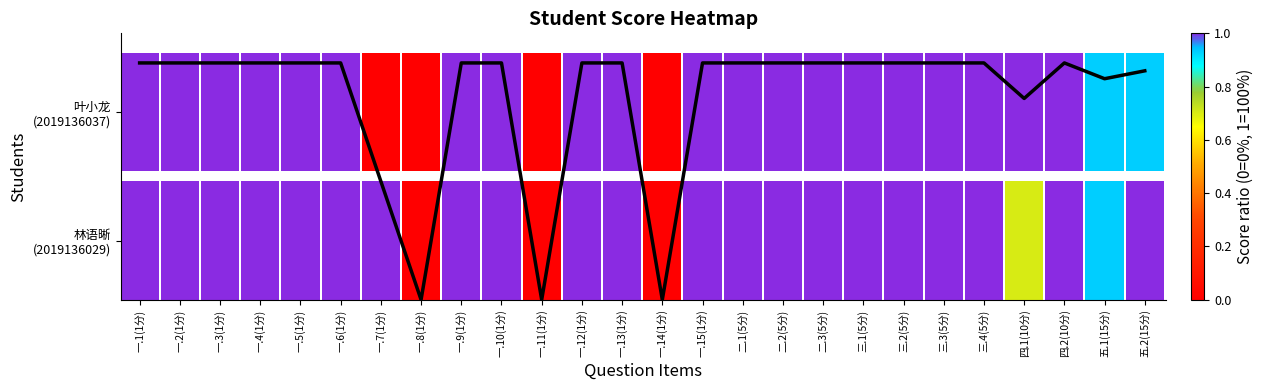

Reading right to left, list all the values displayed in this chart.

11600	11200	12000	10200	12000	12000	12000	12000	12000	12000	12000	12000	0	12000	12000	0	12000	12000	0	6000	12000	12000	12000	12000	12000	12000